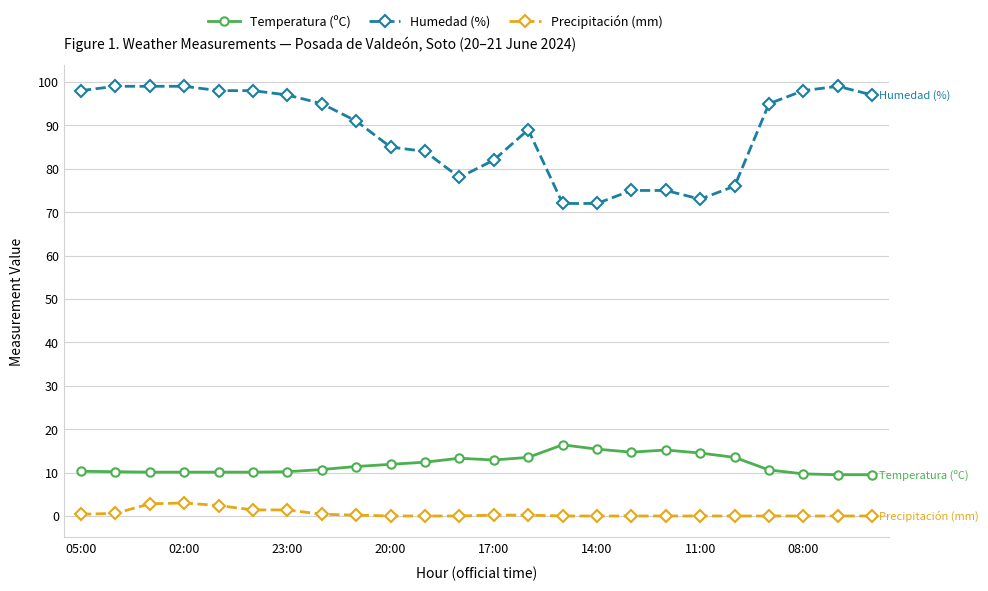

What is the maximum value shown in the chart?

99.0